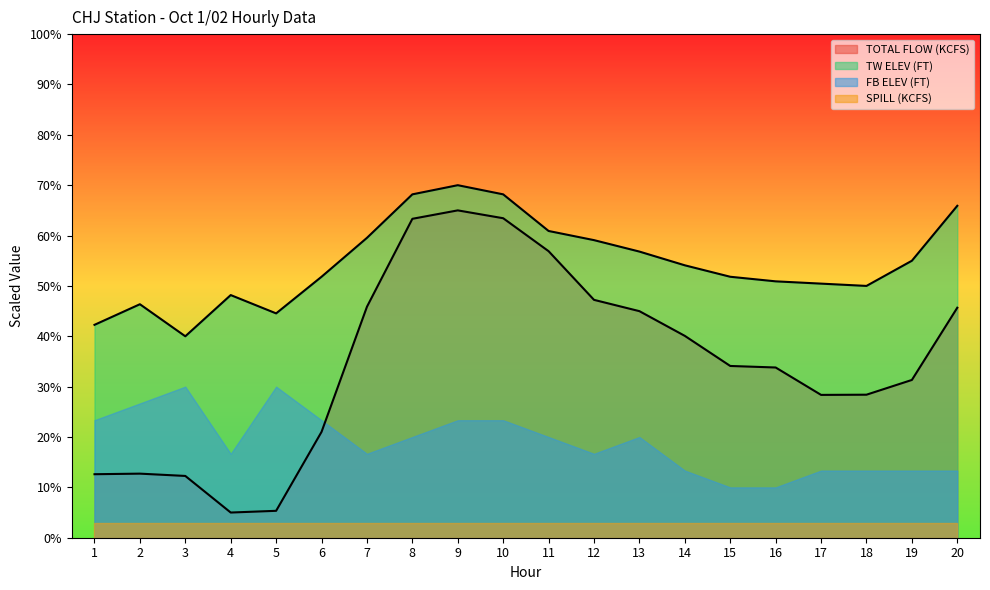

How many data points in TW ELEV (FT) are above 54?

10